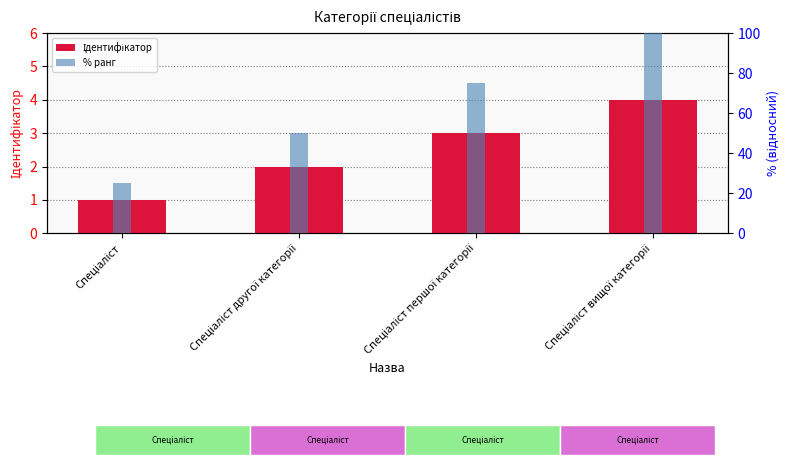

Is it true that Ідентифікатор equals 6 at Спеціаліст вищої категорії?

False